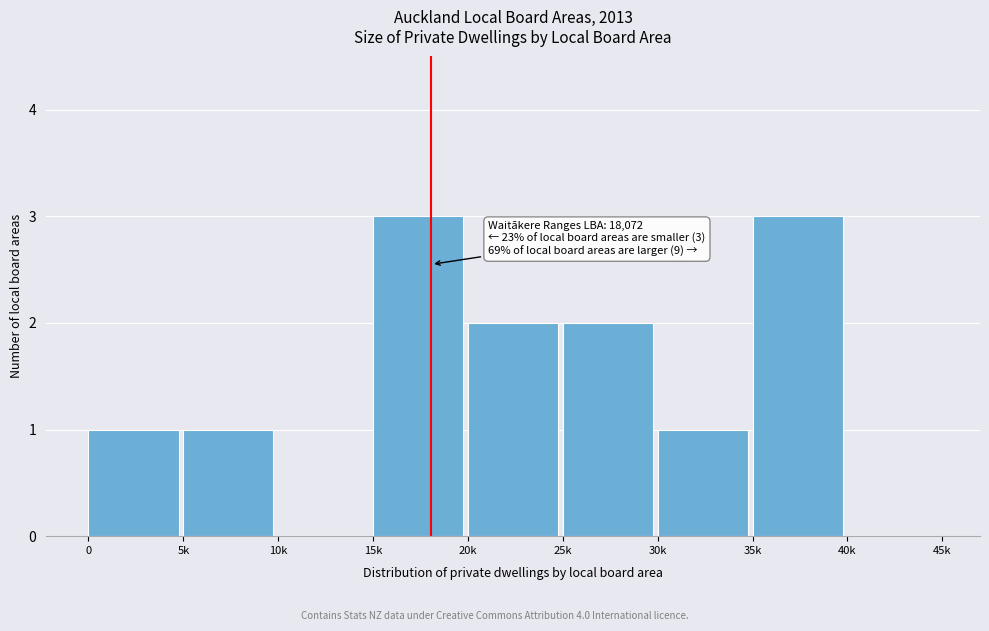

Reading left to right, what are all the values shown in this chart?

0=1	5k=1	10k=0	15k=3	20k=2	25k=2	30k=1	35k=3	40k=0